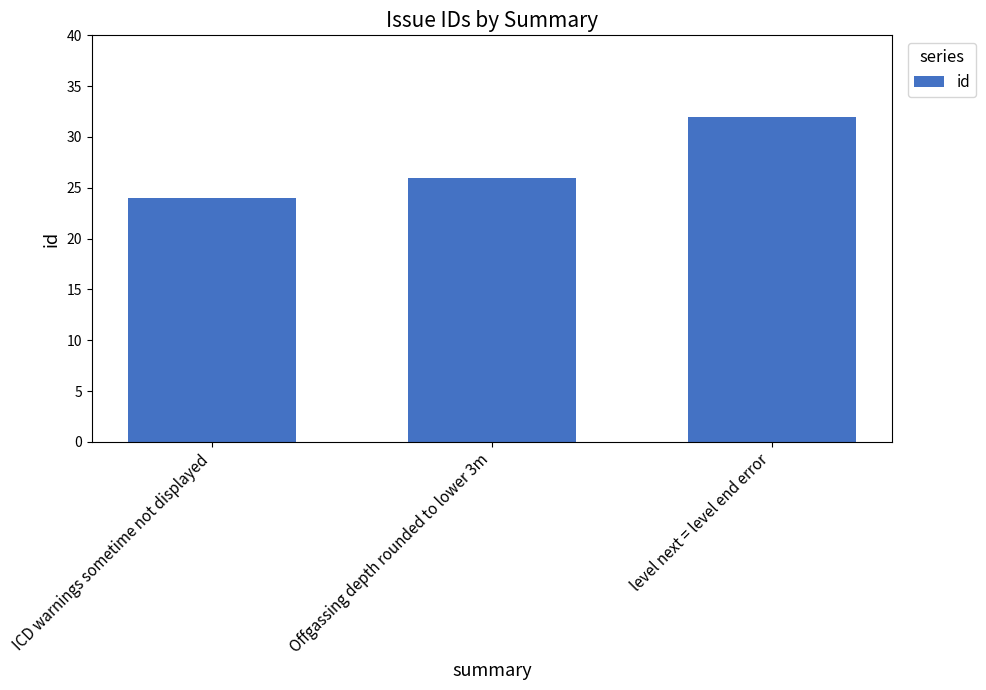

What is the approximate value at level next = level end error?

32